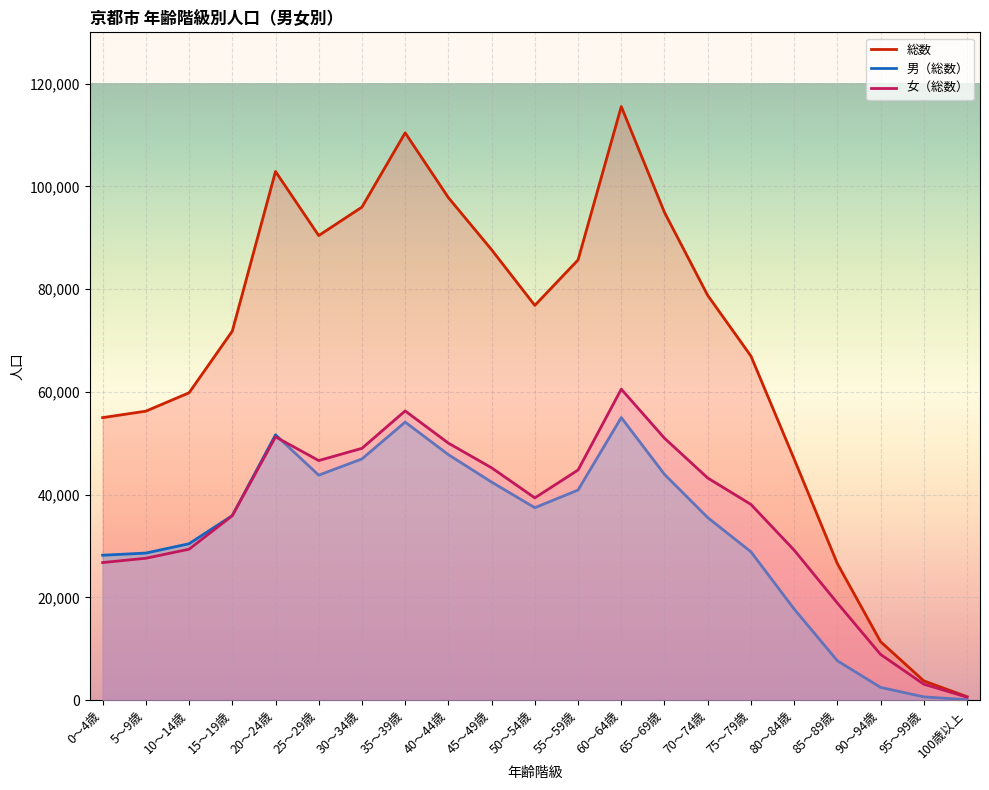

Where is the first local maximum for 男（総数）?

20～24歳